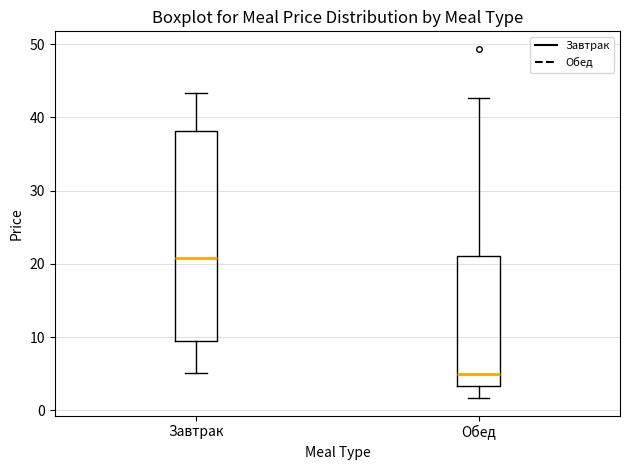

Which box's median line is the lowest?

Обед